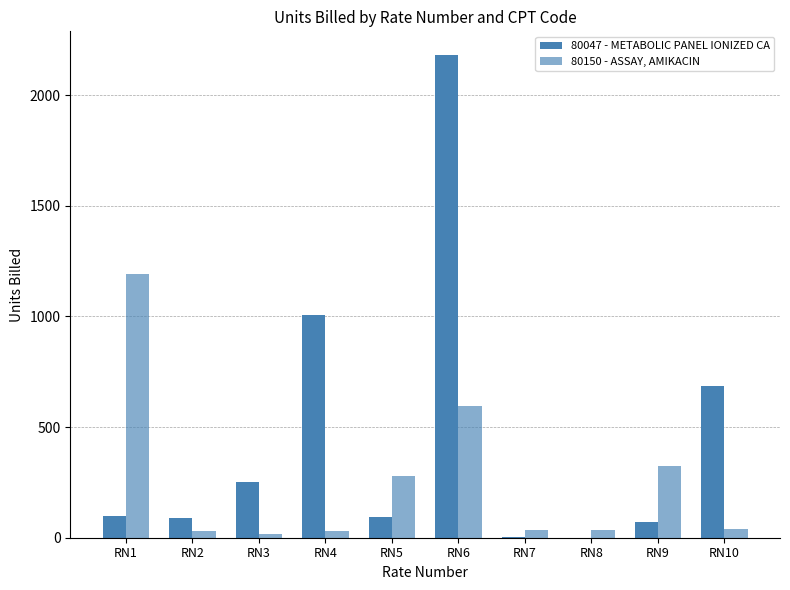

Reading left to right, extract all data points from this chart.

80047 - METABOLIC PANEL IONIZED CA: RN1=100	RN2=89	RN3=250	RN4=1005	RN5=94	RN6=2179	RN7=3	RN8=0	RN9=73	RN10=687
80150 - ASSAY, AMIKACIN: RN1=1192	RN2=30	RN3=15	RN4=32	RN5=280	RN6=593	RN7=35	RN8=36	RN9=326	RN10=38